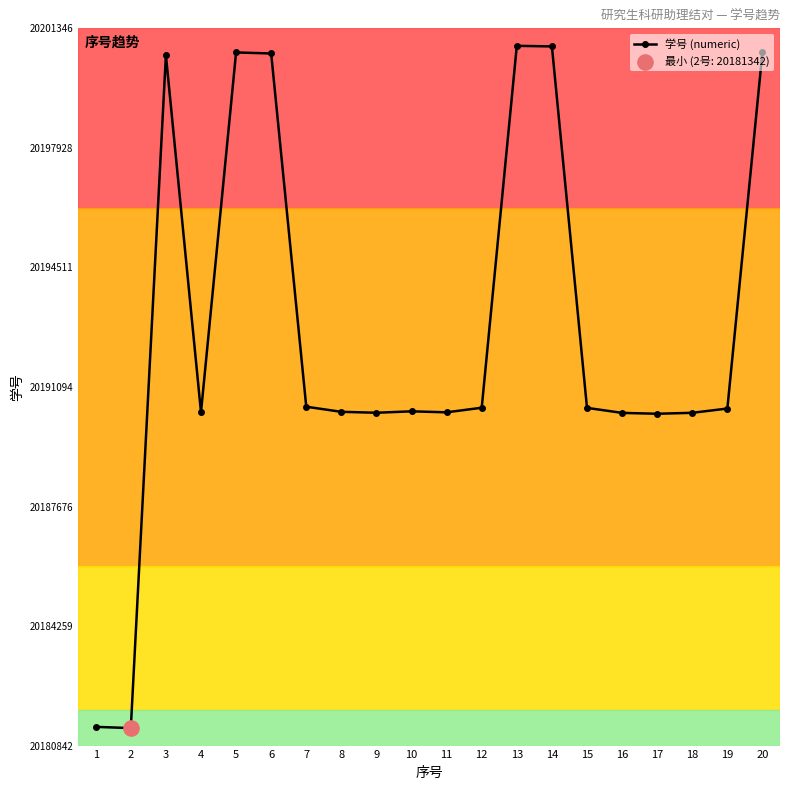

What is the change in value from 6 to 8?

-10244